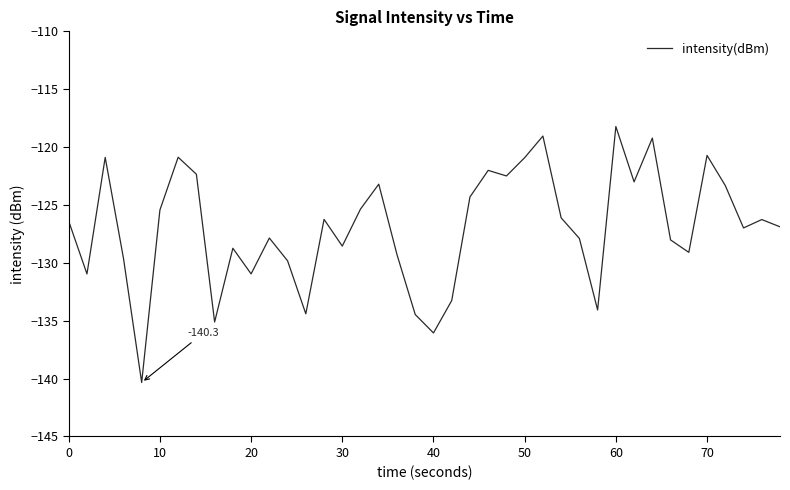

What is the difference between the maximum and minimum values?

22.1